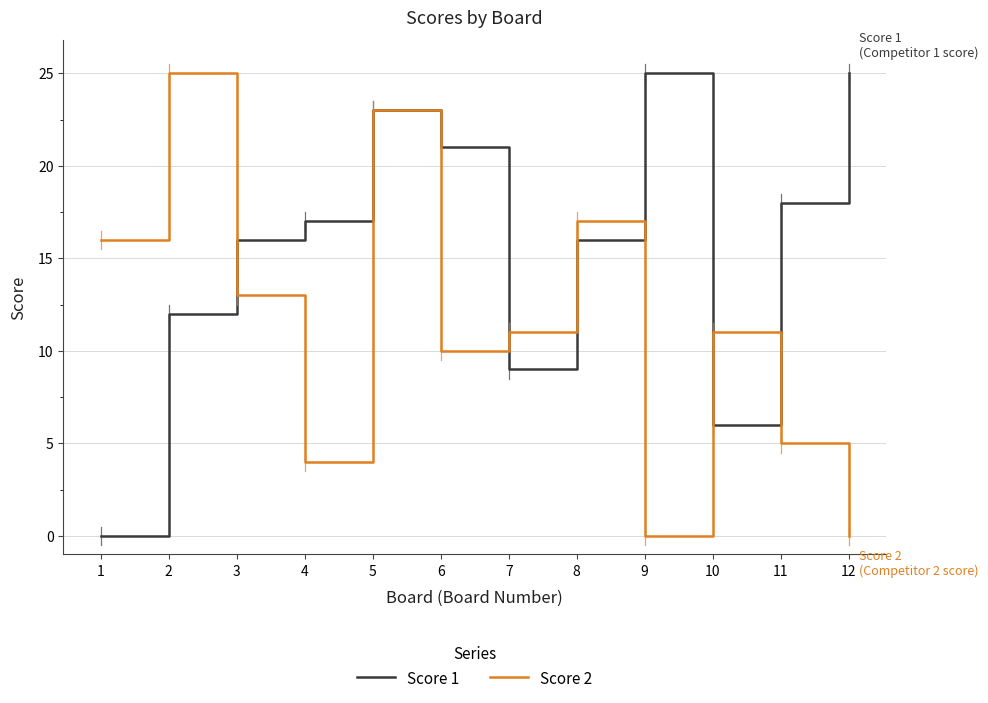

What is the maximum value shown in the chart?

25